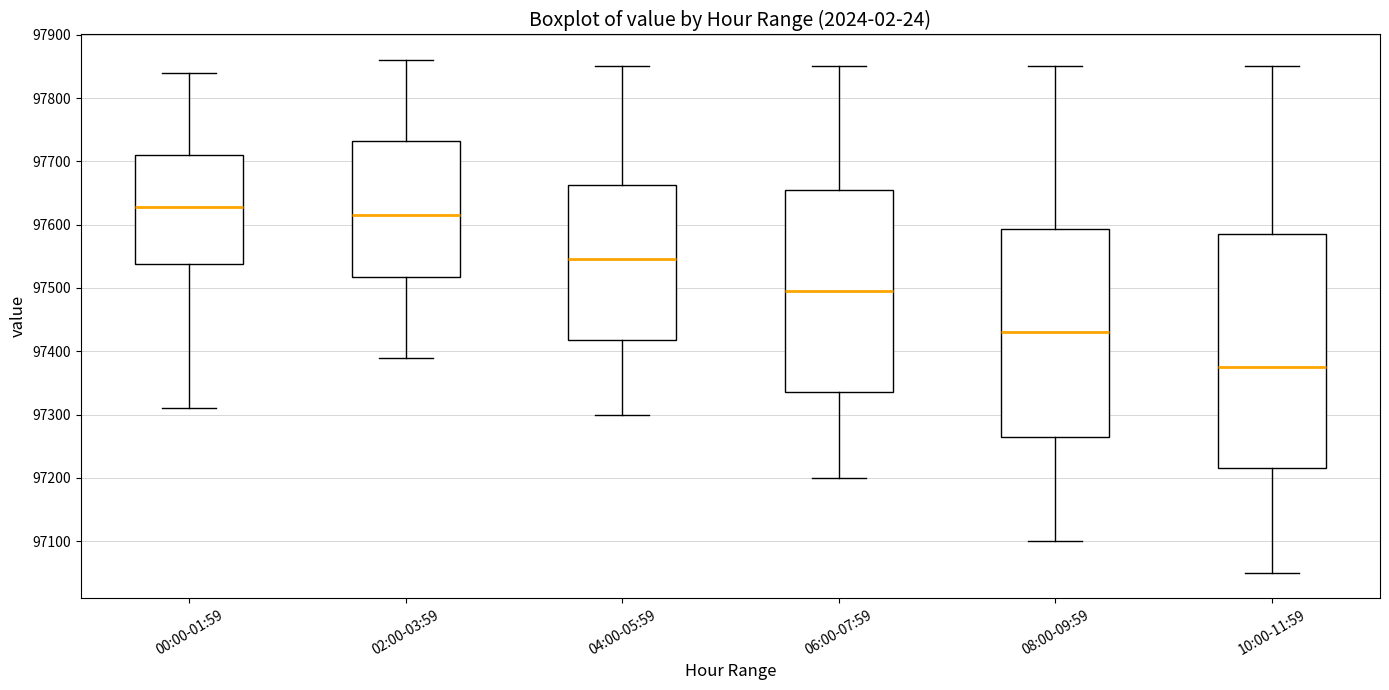

Comparing the boxes themselves (not the whiskers), which one is the tallest?

10:00-11:59